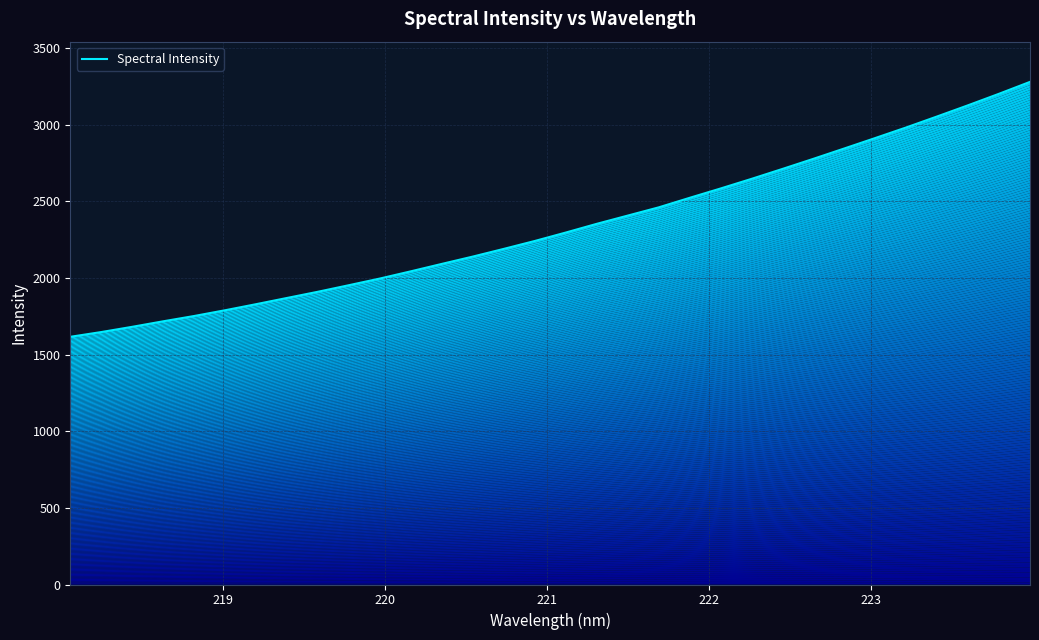

Reading right to left, list all the values displayed in this chart.

3278.9	3201.5	3126.5	3053.6	2981.8	2912.9	2844.8	2777.2	2711.2	2646.4	2583.6	2522.7	2460.5	2406.8	2353.1	2296.3	2241.3	2189.8	2139.6	2091.9	2043.5	1996.4	1952.9	1910.1	1869.5	1828.8	1789.3	1751.7	1717.1	1681.1	1646.9	1615.8